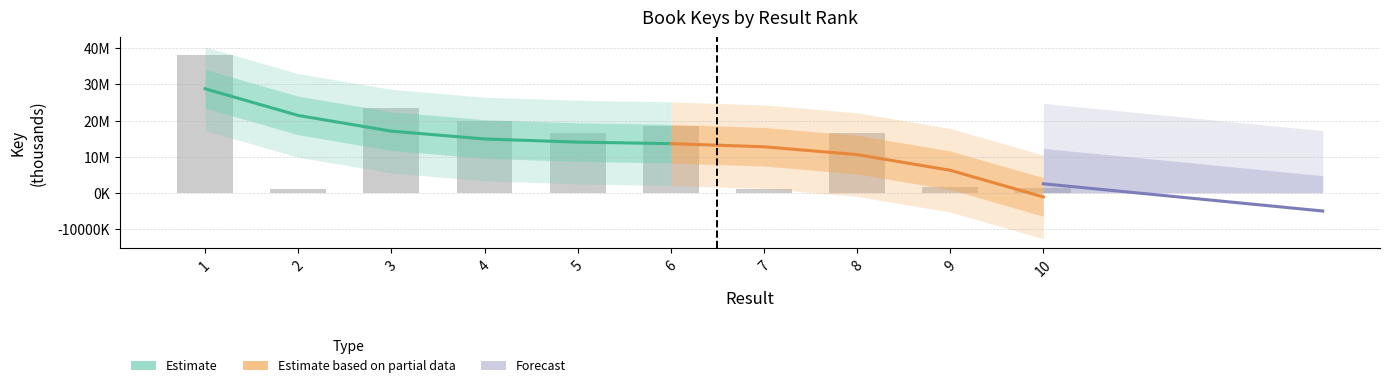

Which has a higher value, 2 or 3?

3